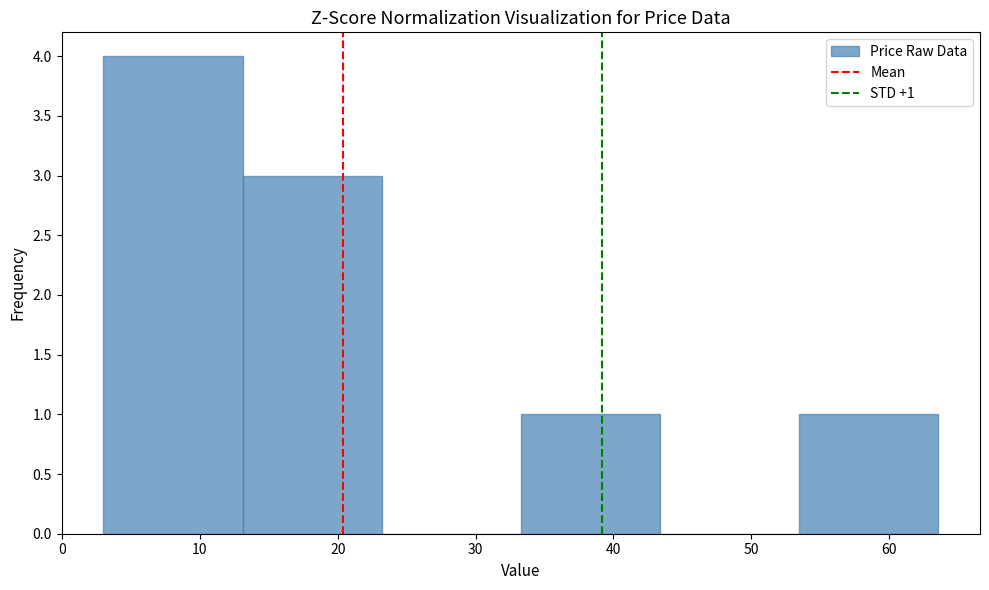

Over which range of the x-axis is the bar tallest?

3 to 13